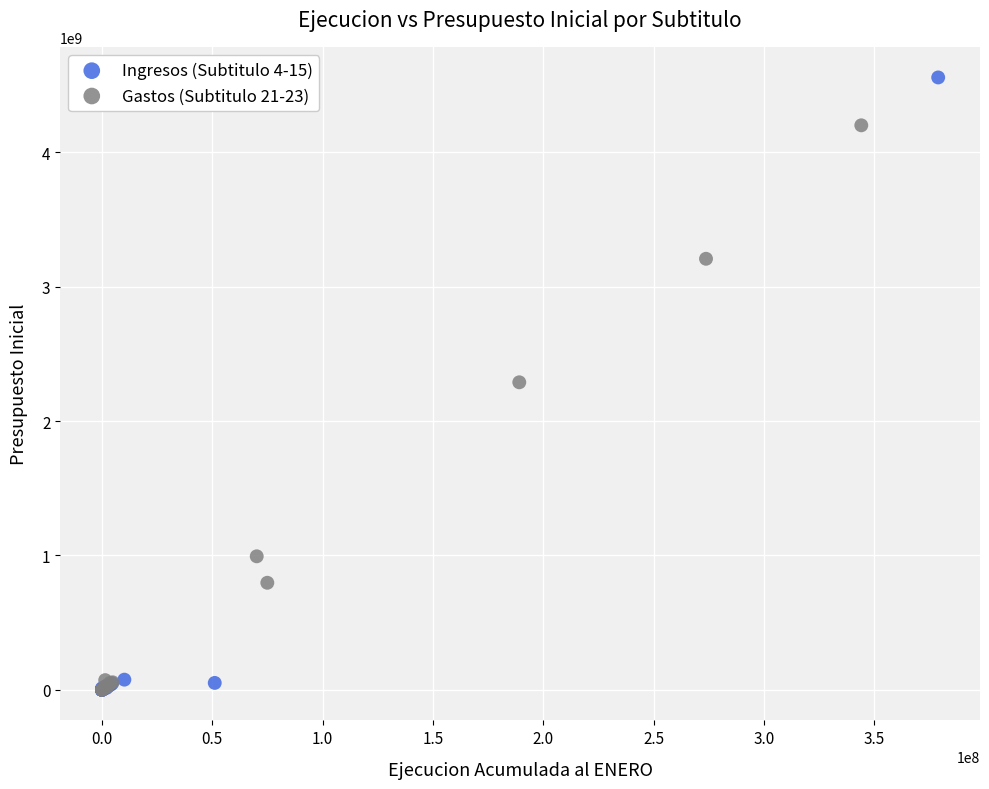

Which series reaches the maximum Y coordinate?

Ingresos (Subtitulo 4-15)